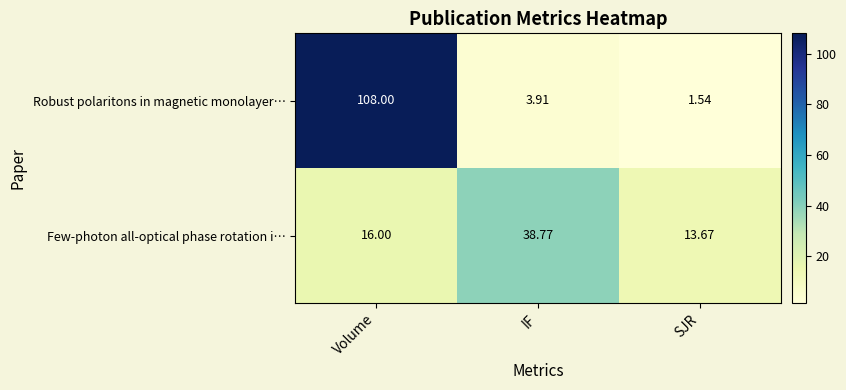

What is the spread (max minus min) of values at Volume?

92.0